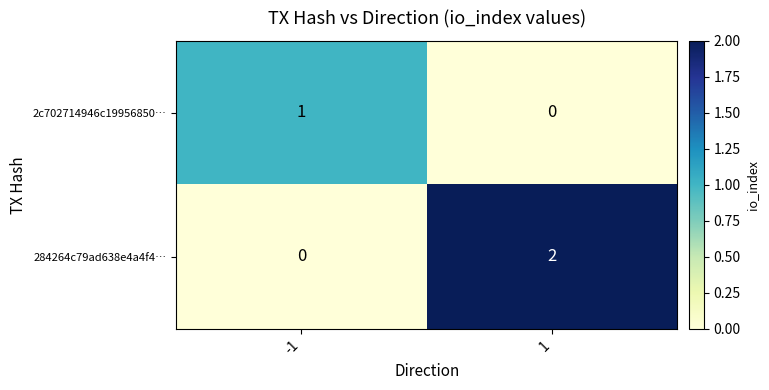

Which series changed the most between -1 and 1?

284264c79ad638e4a4f4…